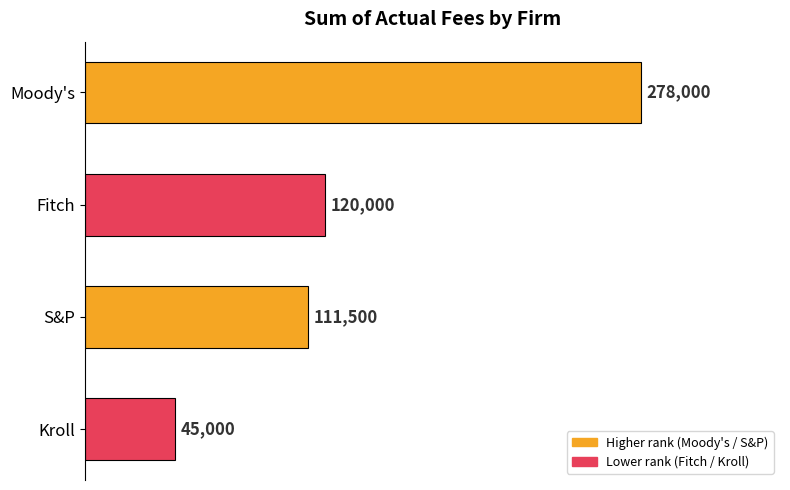

How many data points are less than 120000?

2